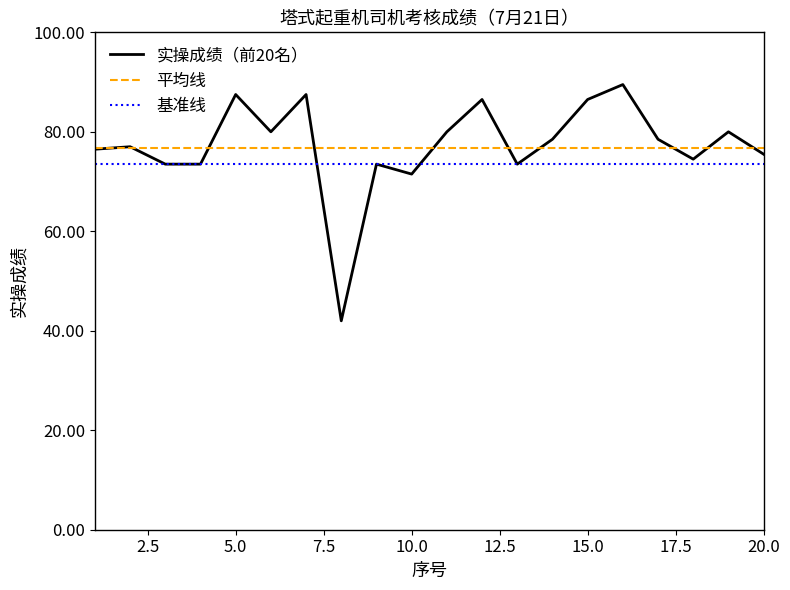

True or false: 平均线 and 基准线 intersect in this chart.

False